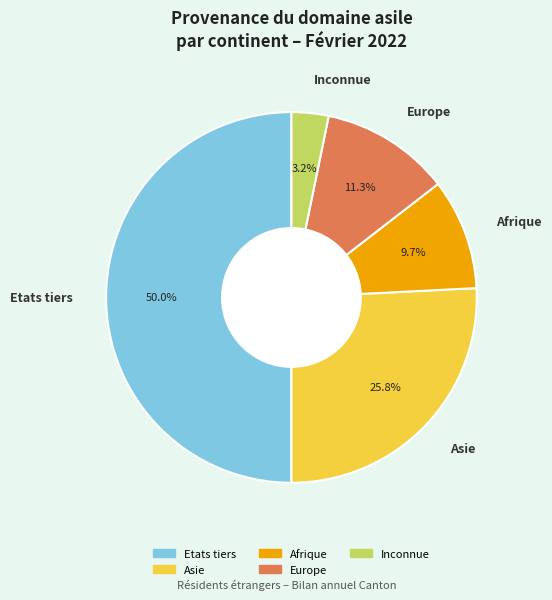

How many slices are in this pie chart?

5